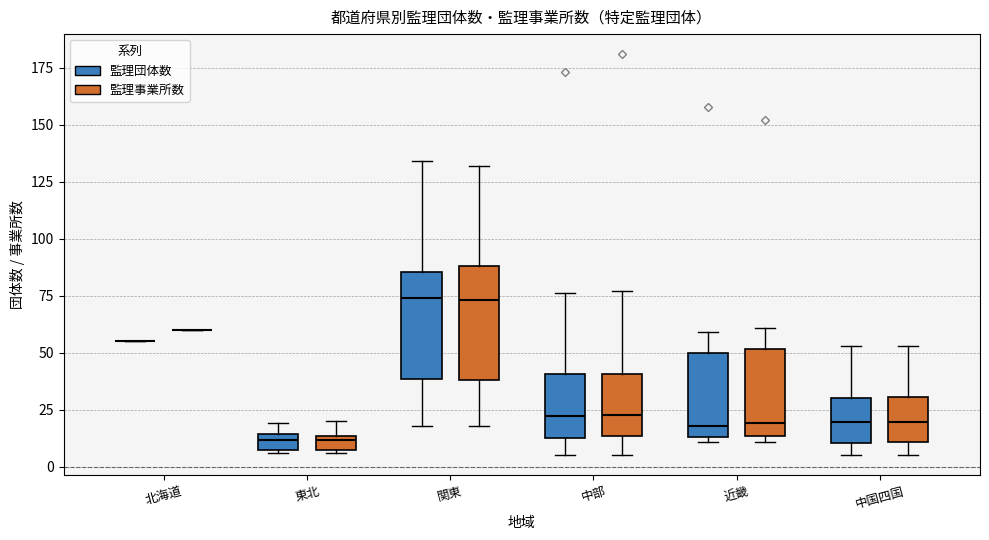

Where does the median line of the box for 近畿 (監理団体数) sit on the y-axis? The values are not printed on the chart, so give them approximately, as read against the axis.

20